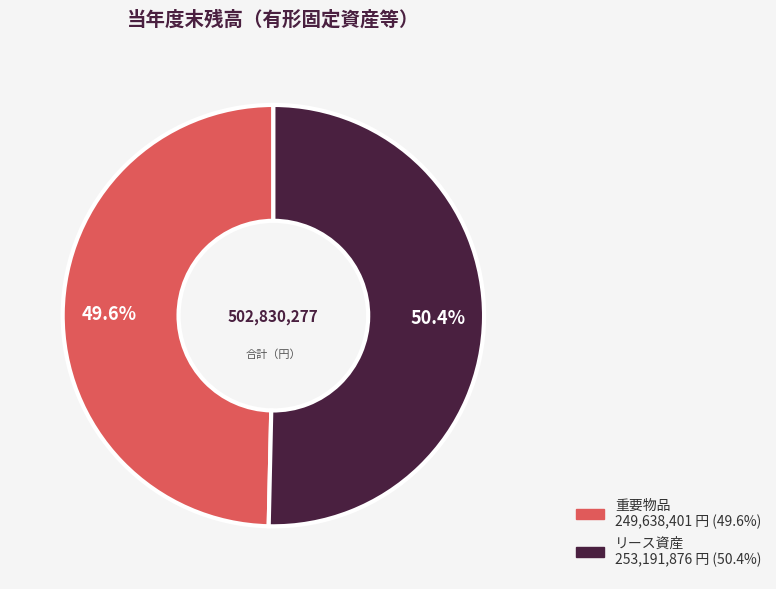

To the nearest percent, what portion does リース資産 represent?

50%